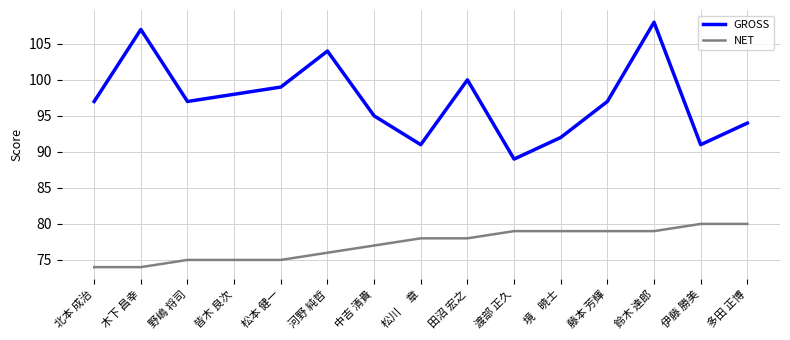

Reading left to right, extract all data points from this chart.

GROSS: 北本 成治=97	木下 昌幸=107	野嶋 将司=97	皆木 良次=98	松本 健一=99	河野 純哲=104	中吉 清貴=95	松川 　章=91	田沼 宏之=100	渡部 正久=89	境    暁士=92	藤本 芳輝=97	鈴木 達郎=108	伊藤 勝美=91	多田 正博=94
NET: 北本 成治=74	木下 昌幸=74	野嶋 将司=75	皆木 良次=75	松本 健一=75	河野 純哲=76	中吉 清貴=77	松川 　章=78	田沼 宏之=78	渡部 正久=79	境    暁士=79	藤本 芳輝=79	鈴木 達郎=79	伊藤 勝美=80	多田 正博=80